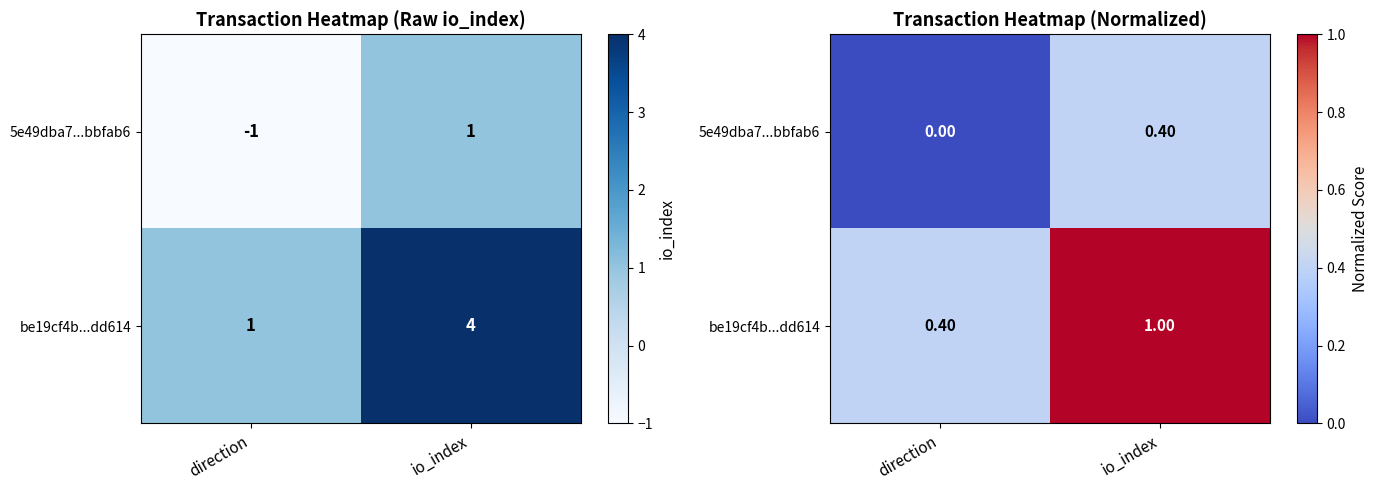

How many data points in be19cf4b...dd614 are less than 1?

1